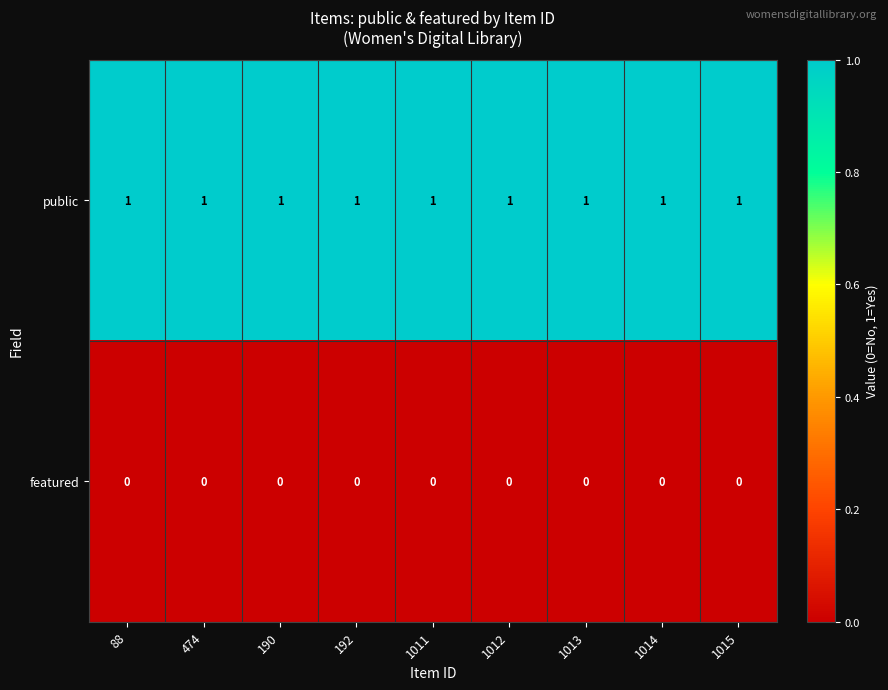

Rank the series by their average value, from lowest to highest.

featured, public